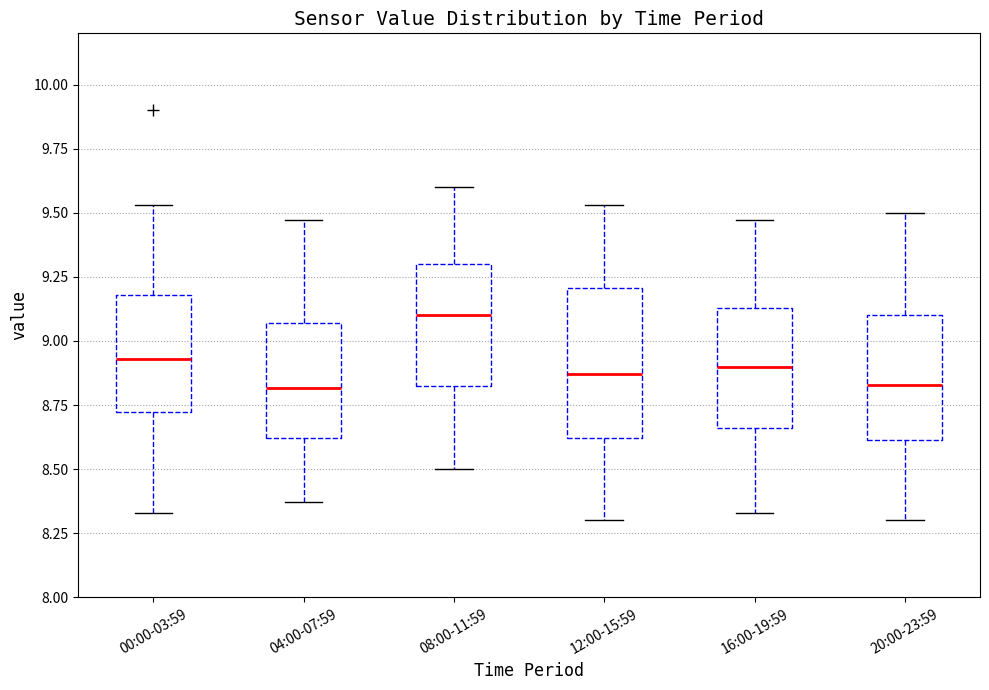

Which box is the tallest, from its lower edge to its upper edge?

12:00-15:59